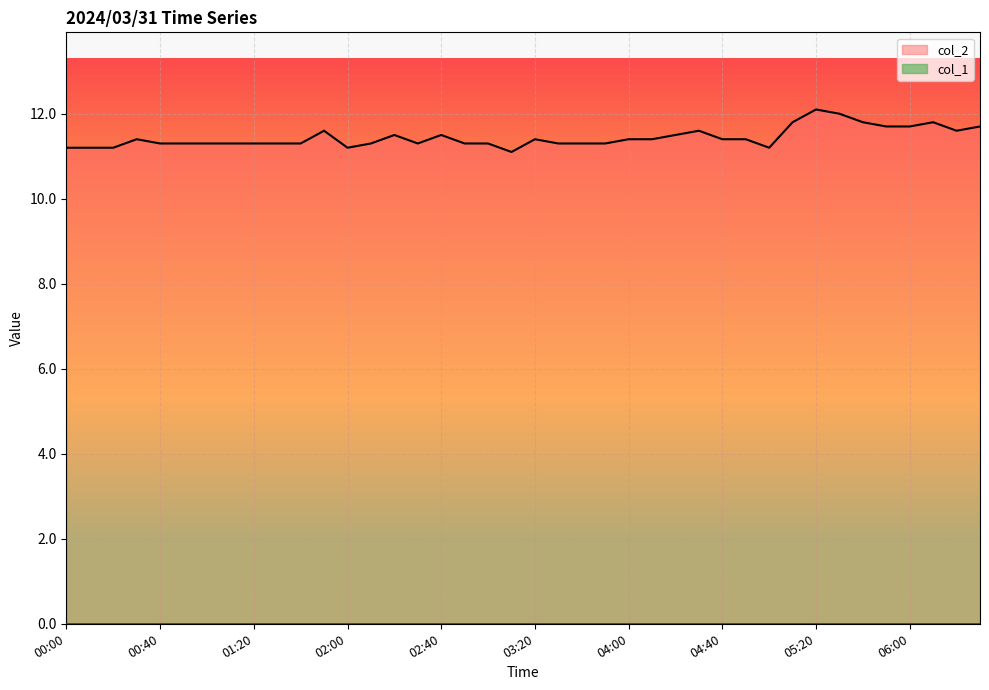

The value at 01:50 is 20.0. True or false?

False